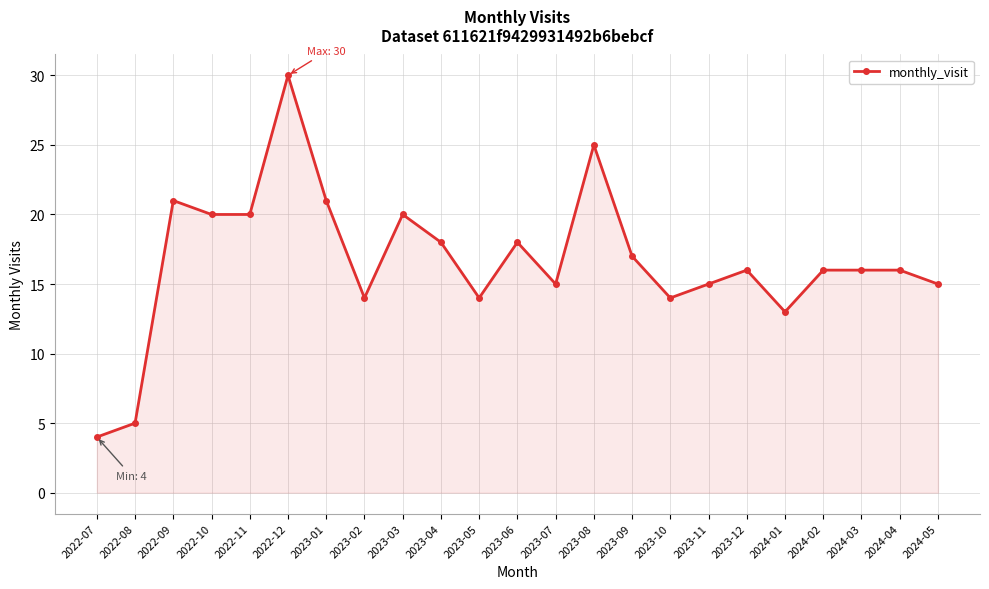

At which label does the data first exceed 16?

2022-09